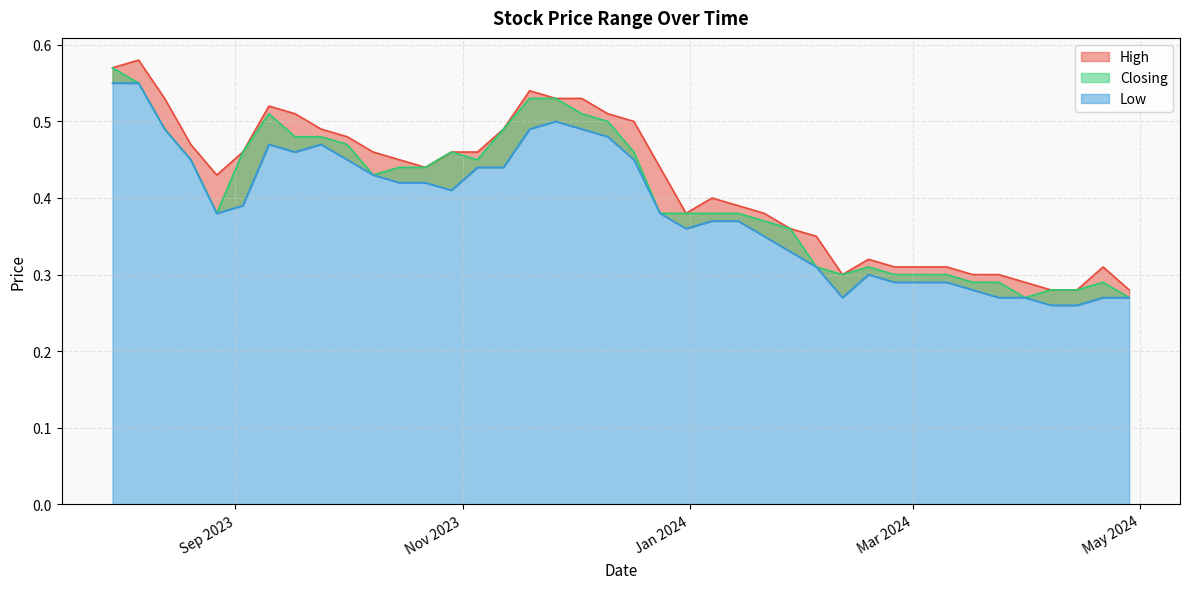

What are all the series names shown in the legend?

High, Closing, Low